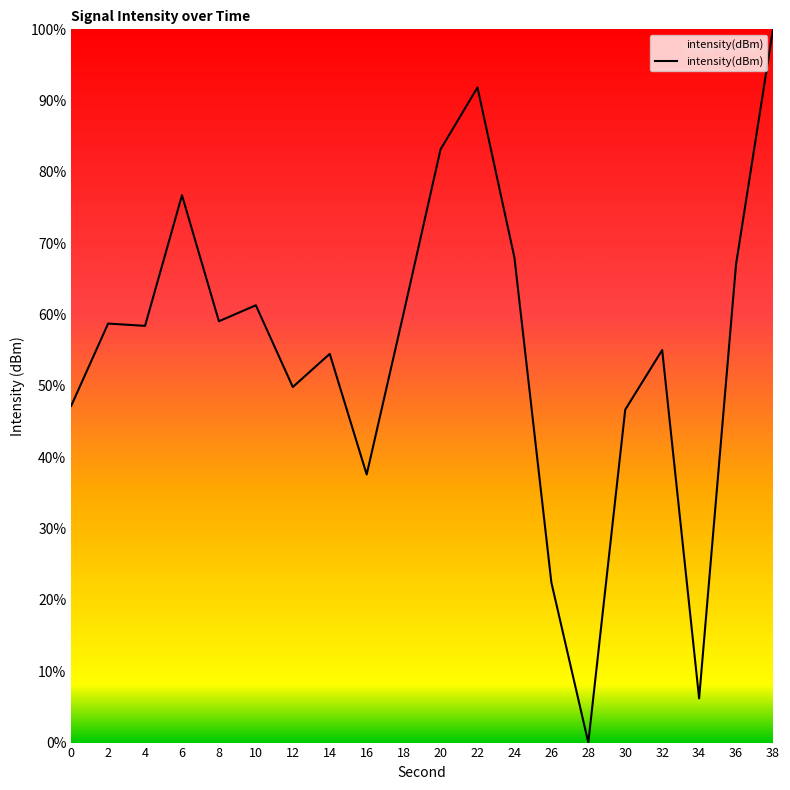

The chart shows a value of 55.0 at 32. True or false?

True